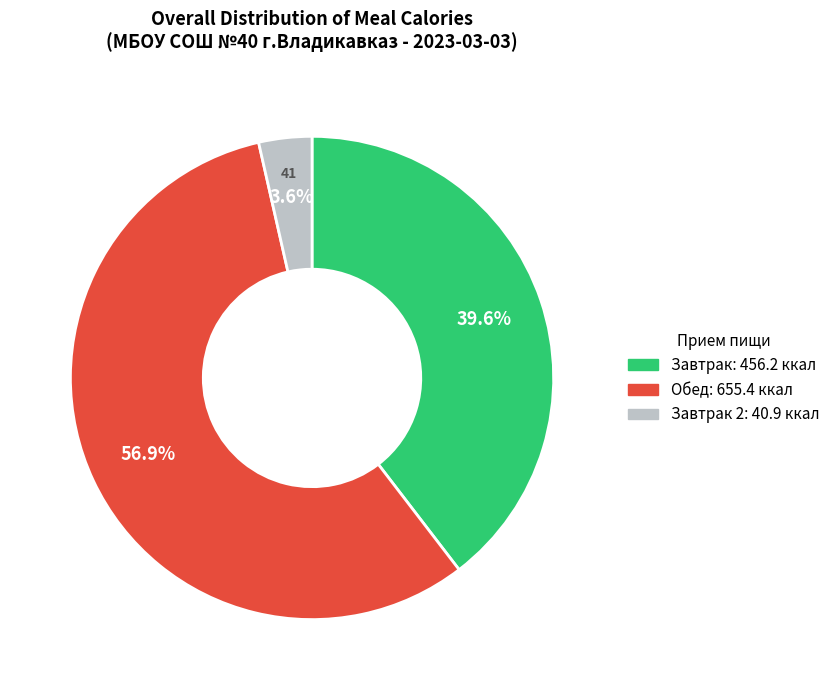

Does any single category account for the majority?

Yes